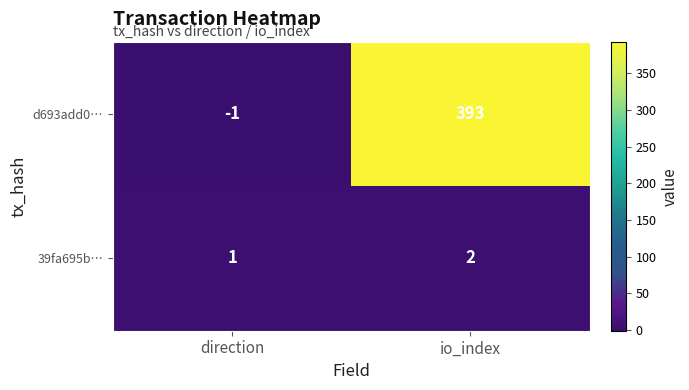

List the series in order of their peak value, highest first.

d693add0…, 39fa695b…